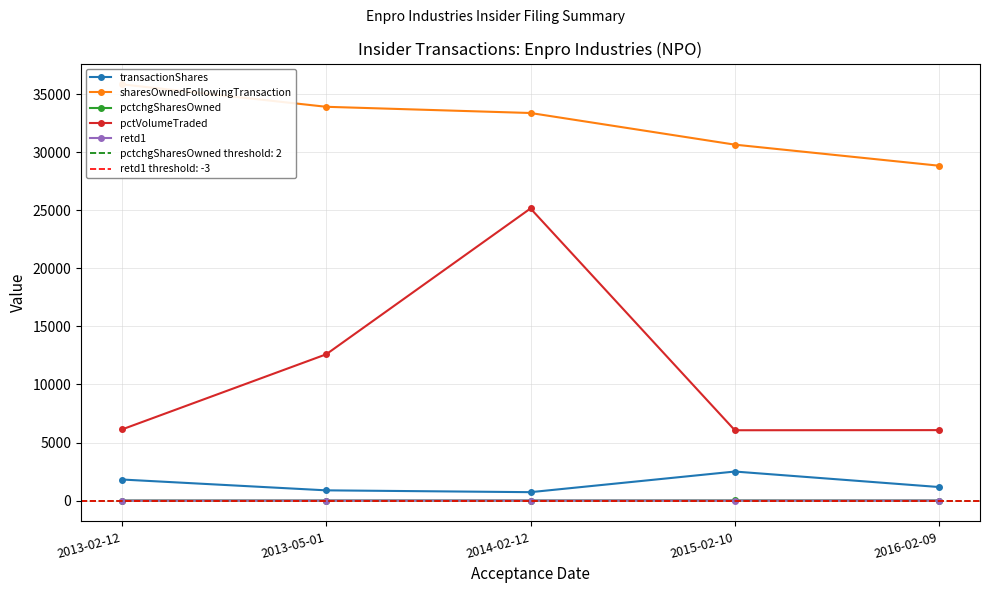

What position from the left is 2013-02-12?

1